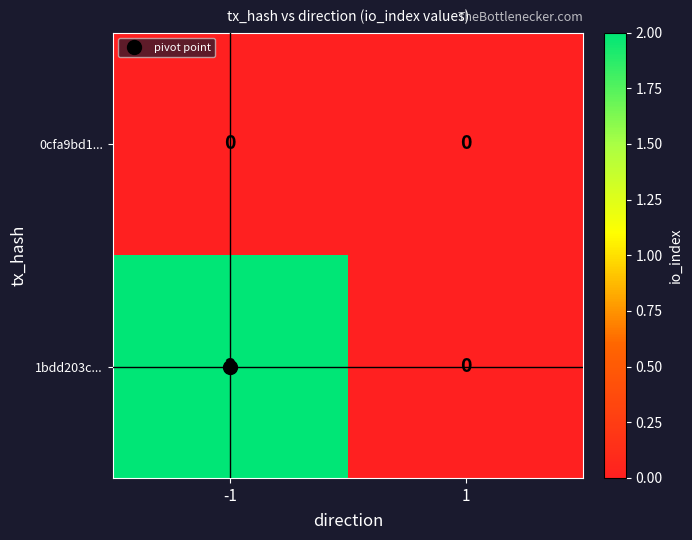

Which series has the widest spread of values?

1bdd203c...